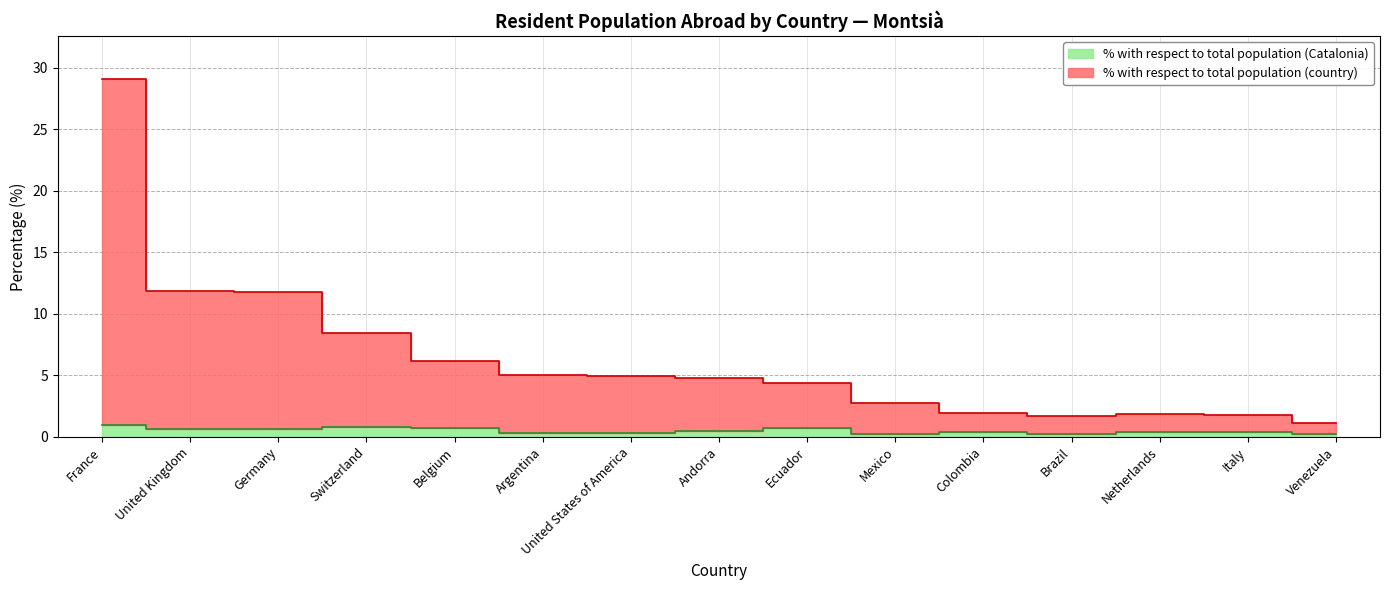

At how many categories does at least one series exceed 3?

9